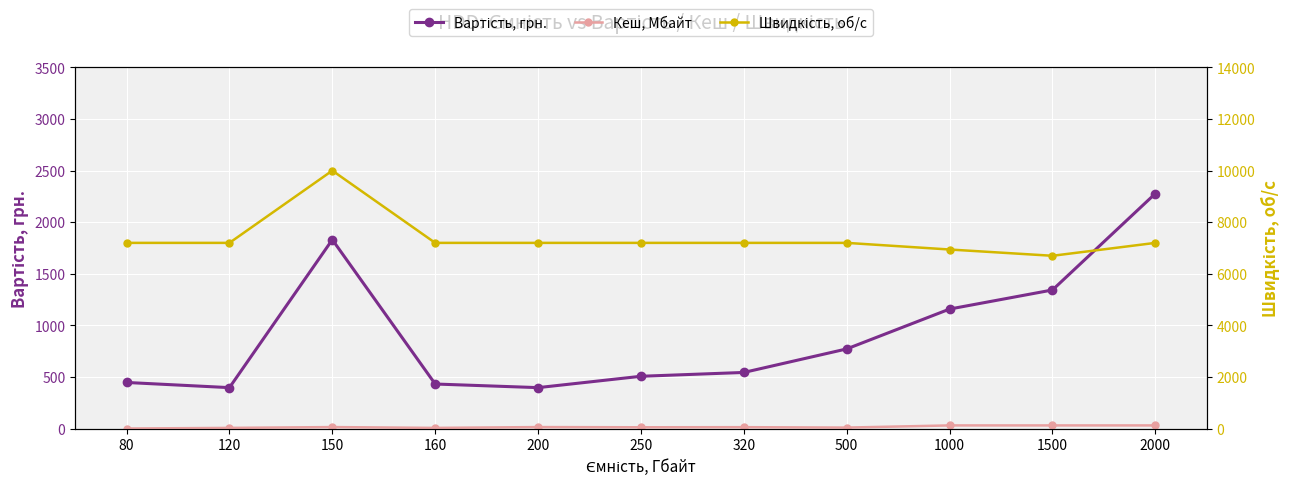

Which series has the largest total across all categories?

Швидкість, об/с